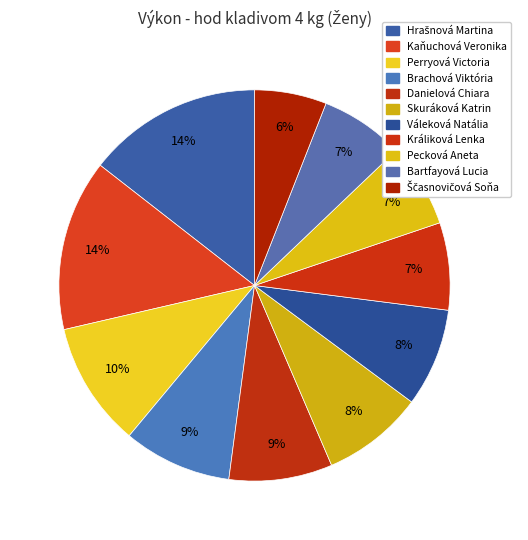

Count the number of slices in the pie.

11